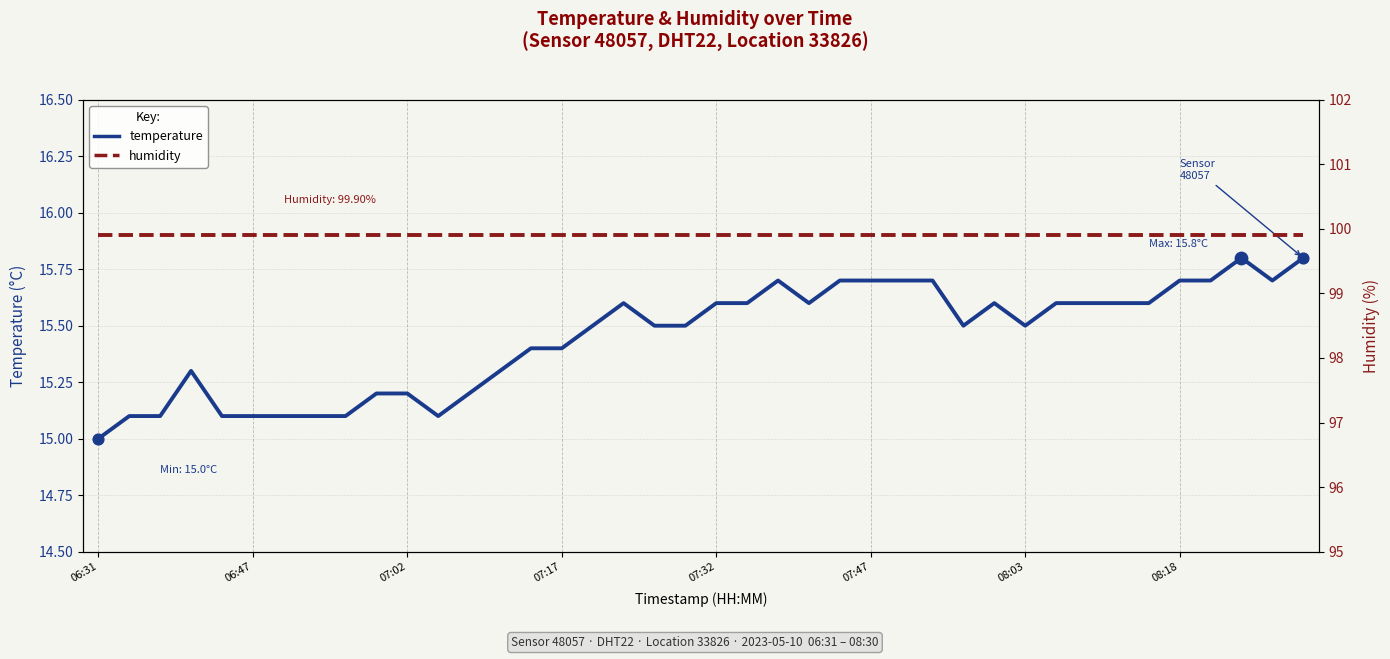

Is the value of temperature at 27 greater than the value of humidity at 39?

No